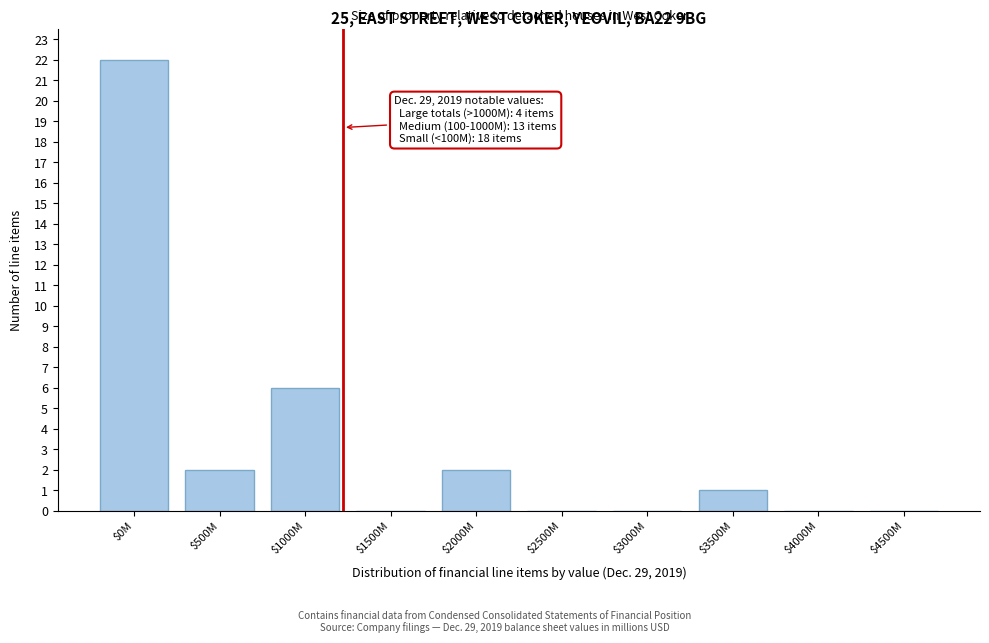

Is it true that the value at $0M is 5?

False